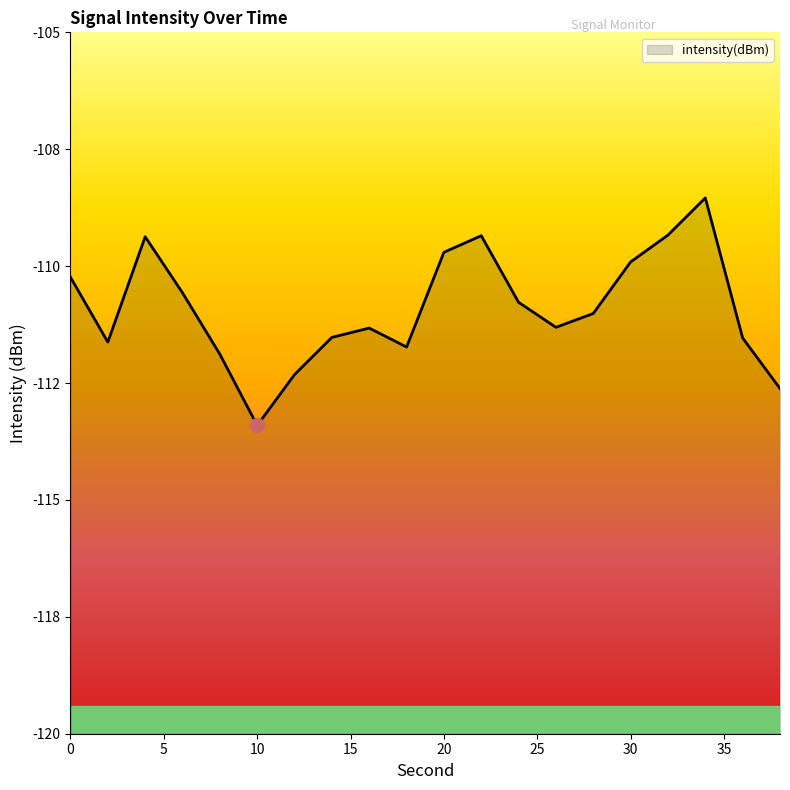

What is the value of the 15th point from the left?

-111.0